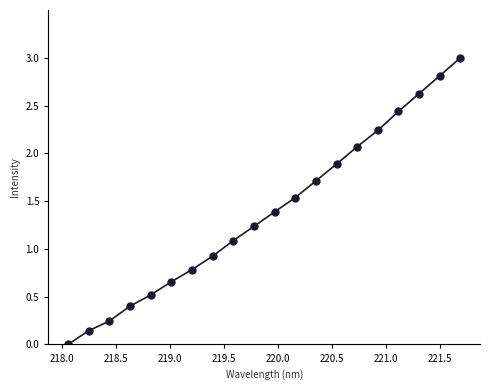

What is the greatest value displayed?

3.0